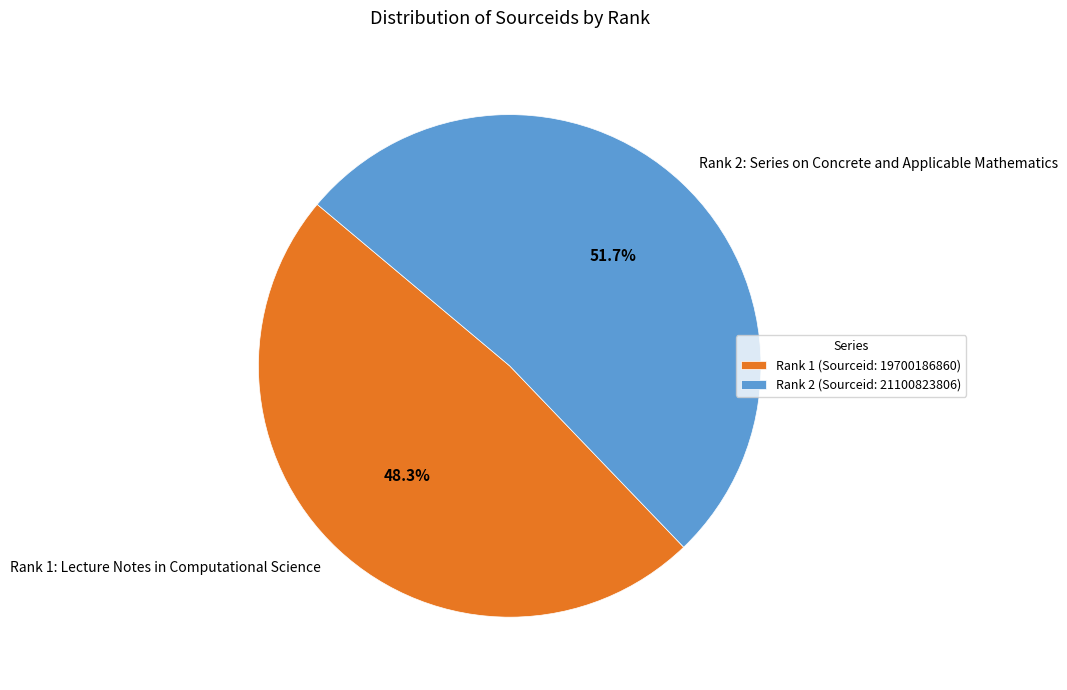

To the nearest percent, what percentage of the pie is Rank 2: Series on Concrete and Applicable Mathematics?

52%